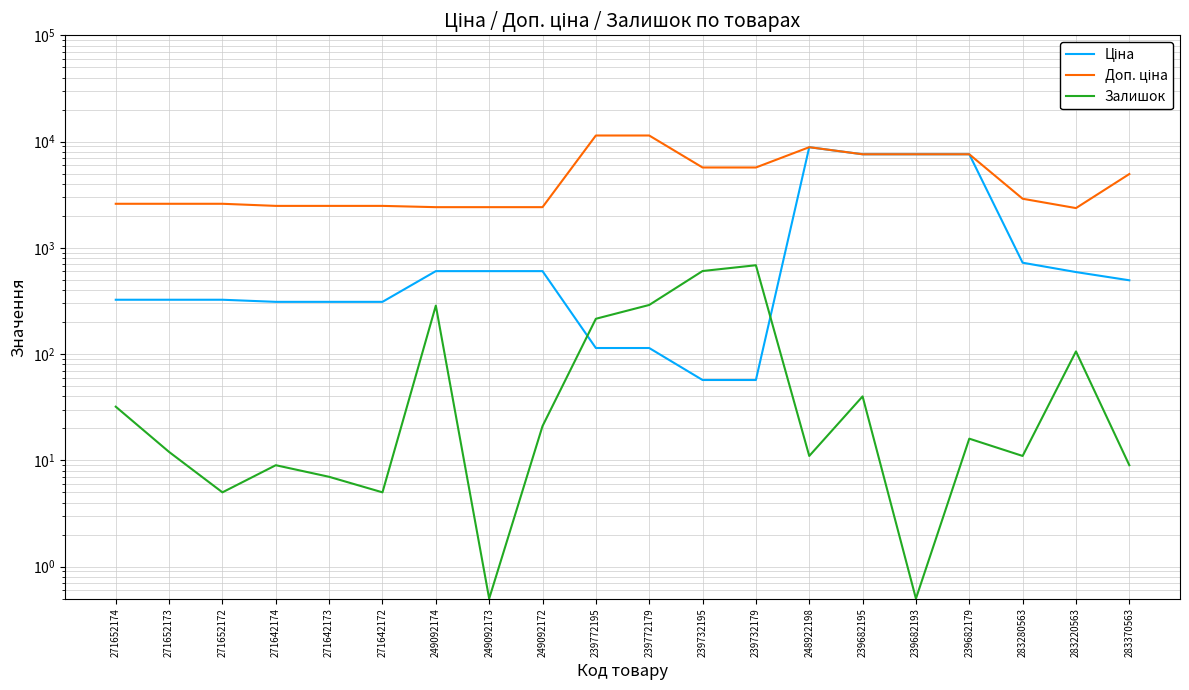

What is the difference between the second highest and minimum values in the Доп. ціна series?

9043.5